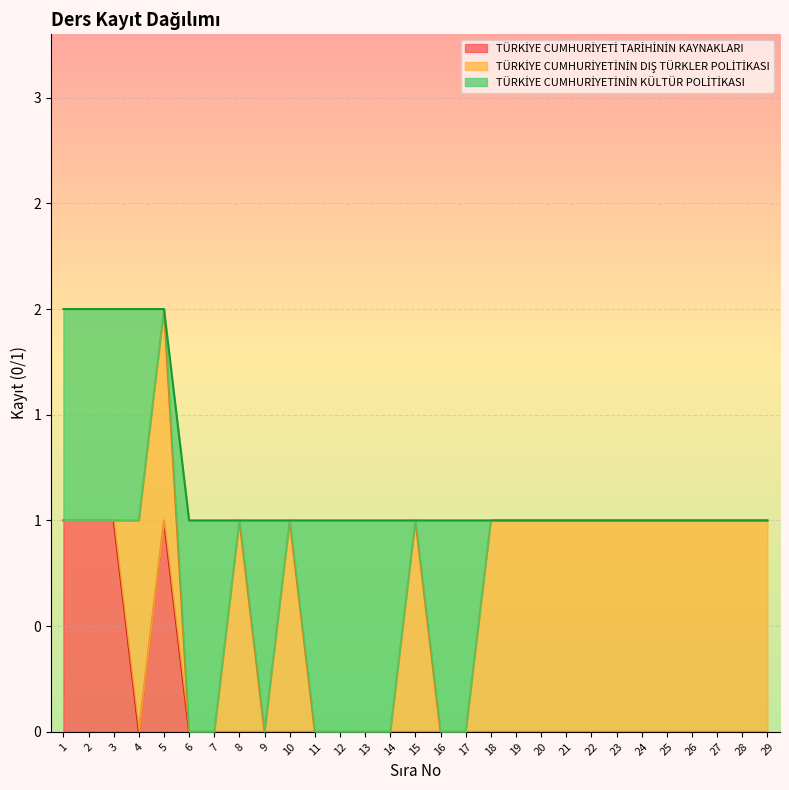

What is the difference between the maximum and second lowest values in the TÜRKİYE CUMHURİYETİ TARİHİNİN KAYNAKLARI series?

1